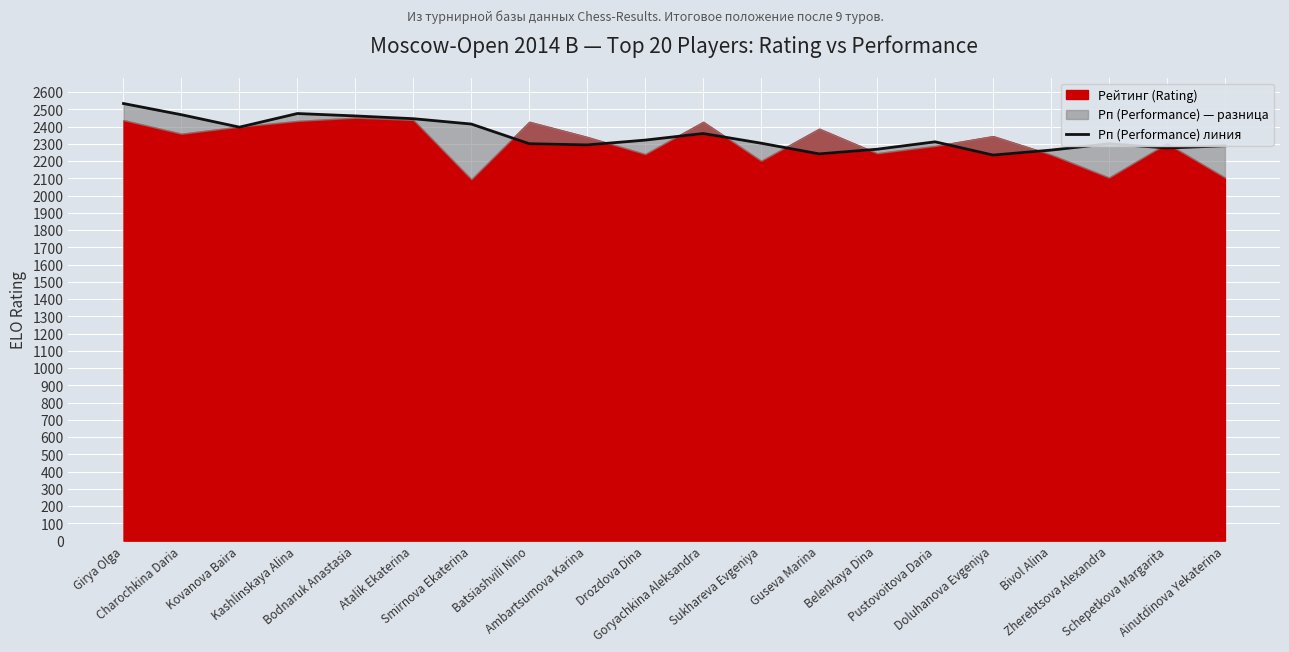

What is the difference between the values at Ainutdinova Yekaterina and Bivol Alina?

25